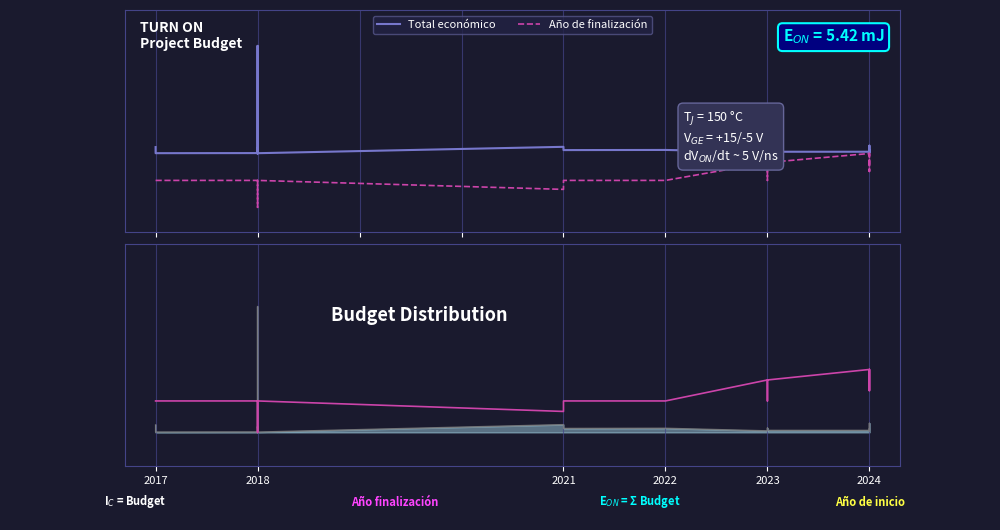

How many interior local peaks does the Total económico series have?

7